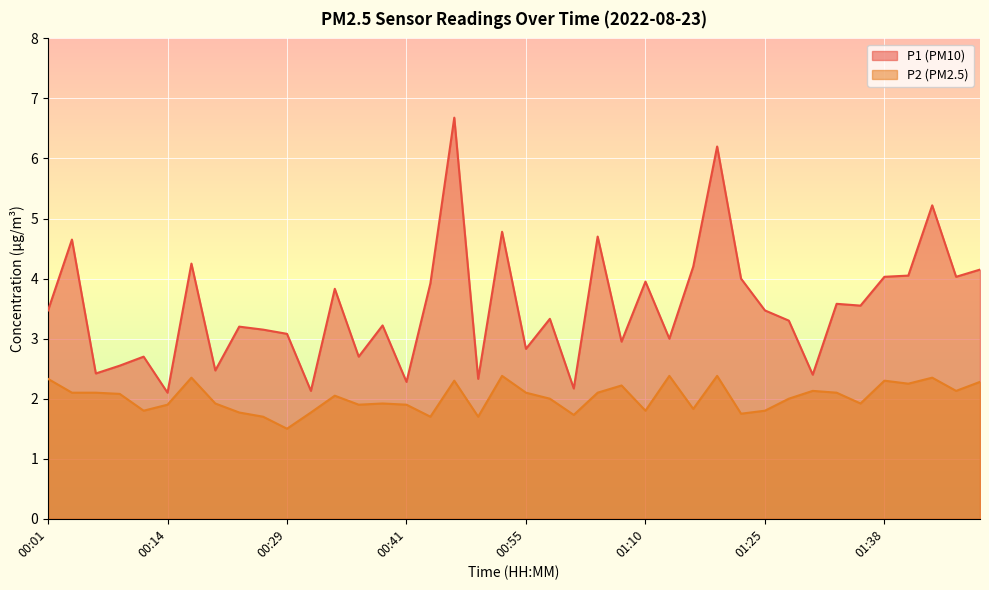

What is the smallest value displayed?

1.5